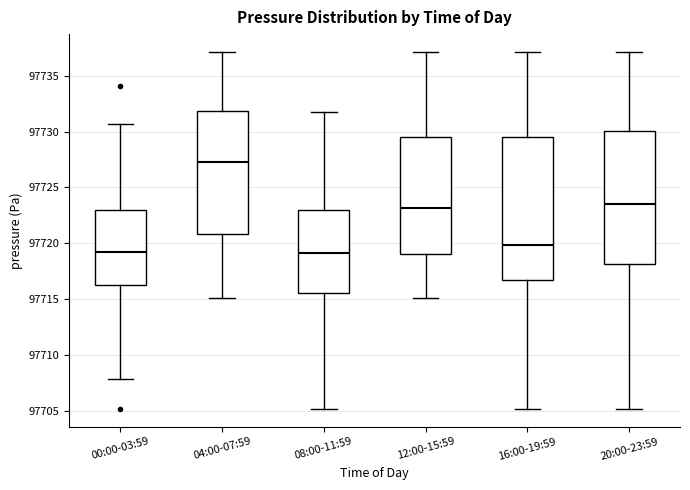

Which box is the tallest, from its lower edge to its upper edge?

16:00-19:59